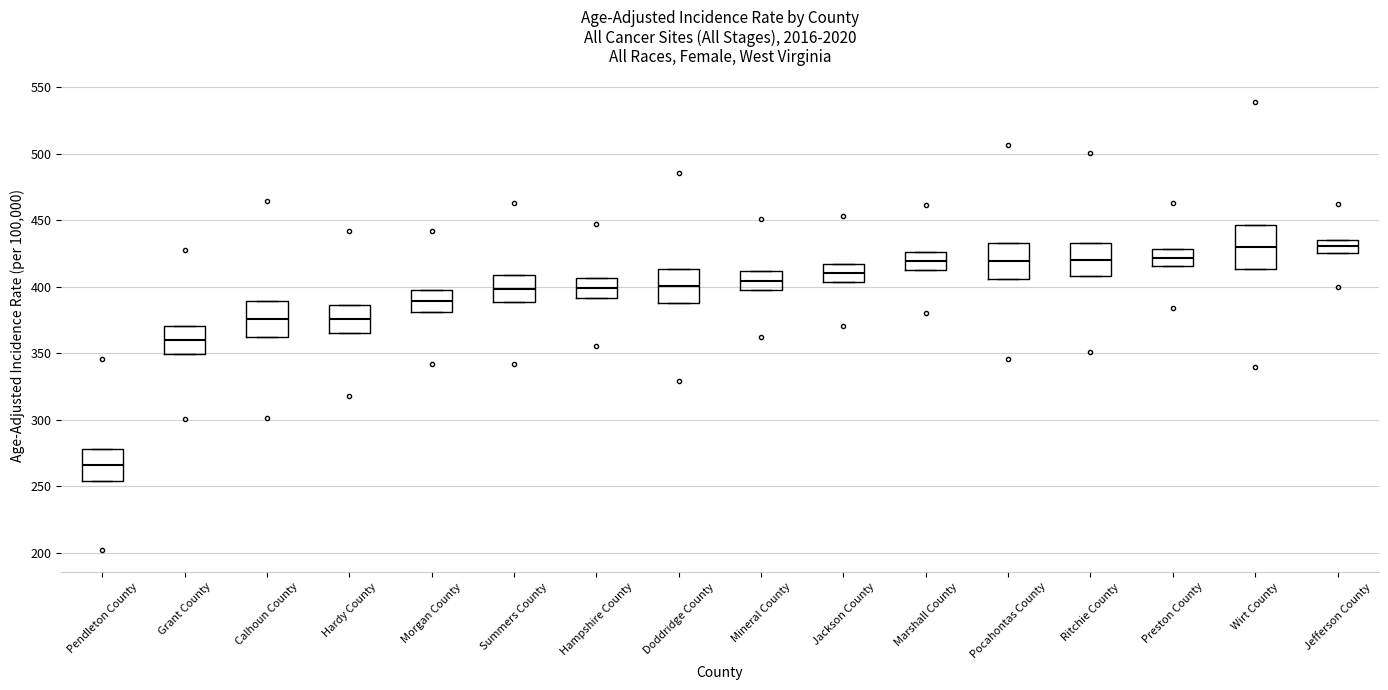

Reading left to right, read every box against the y-axis: the position of its median line, the range the box covers, and the ends of its whiskers. The values are not printed on the chart, so give them approximately, as read against the axis.

Pendleton County: median 265, box 255 to 280, whiskers 255 to 280
Grant County: median 360, box 350 to 370, whiskers 350 to 370
Calhoun County: median 375, box 360 to 390, whiskers 360 to 390
Hardy County: median 375, box 365 to 385, whiskers 365 to 385
Morgan County: median 390, box 380 to 400, whiskers 380 to 400
Summers County: median 400, box 390 to 410, whiskers 390 to 410
Hampshire County: median 400, box 390 to 405, whiskers 390 to 405
Doddridge County: median 400, box 390 to 415, whiskers 390 to 415
Mineral County: median 405, box 395 to 410, whiskers 395 to 410
Jackson County: median 410, box 405 to 415, whiskers 405 to 415
Marshall County: median 420, box 415 to 425, whiskers 415 to 425
Pocahontas County: median 420, box 405 to 435, whiskers 405 to 435
Ritchie County: median 420, box 410 to 435, whiskers 410 to 435
Preston County: median 420, box 415 to 430, whiskers 415 to 430
Wirt County: median 430, box 415 to 445, whiskers 415 to 445
Jefferson County: median 430, box 425 to 435, whiskers 425 to 435